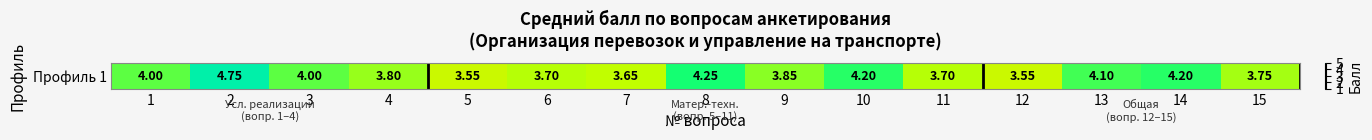

At which category does the chart reach its peak across all series?

2